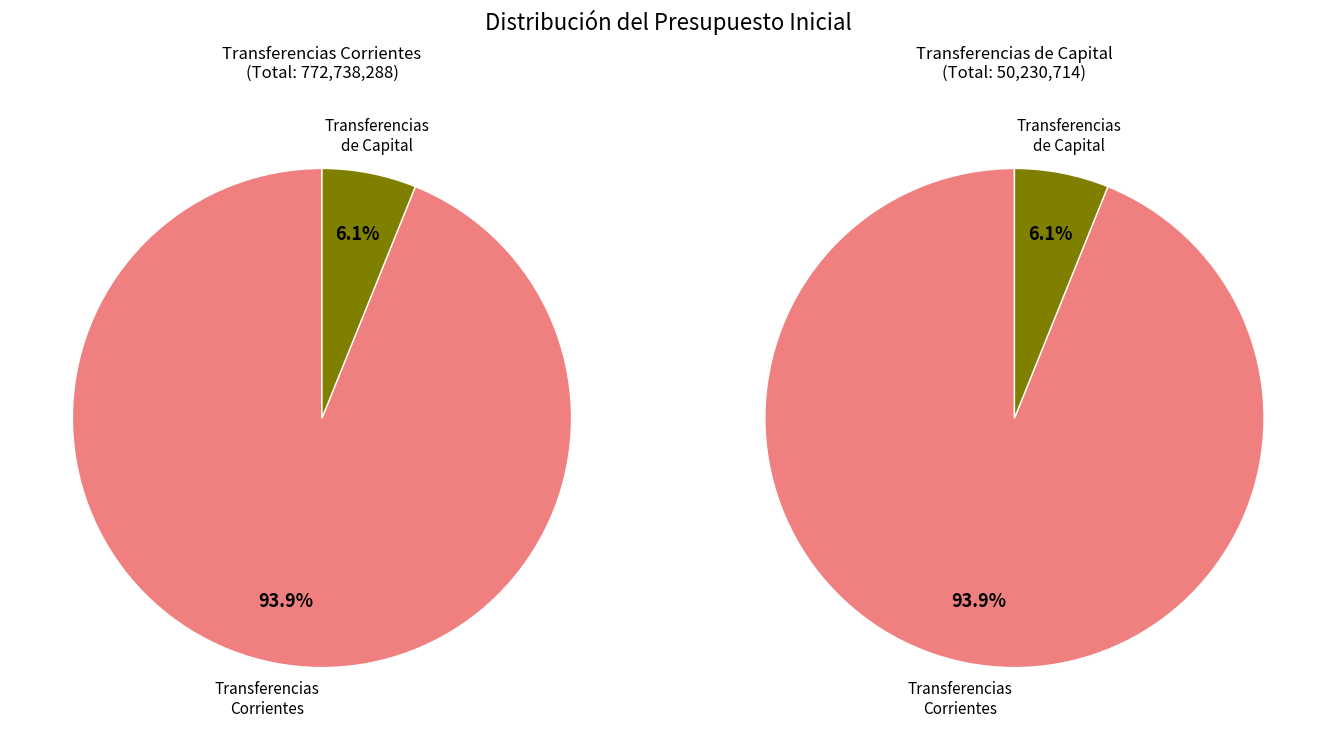

Rank the categories by value from lowest to highest.

TRANSFERENCIAS DE CAPITAL, TRANSFERENCIAS CORRIENTES